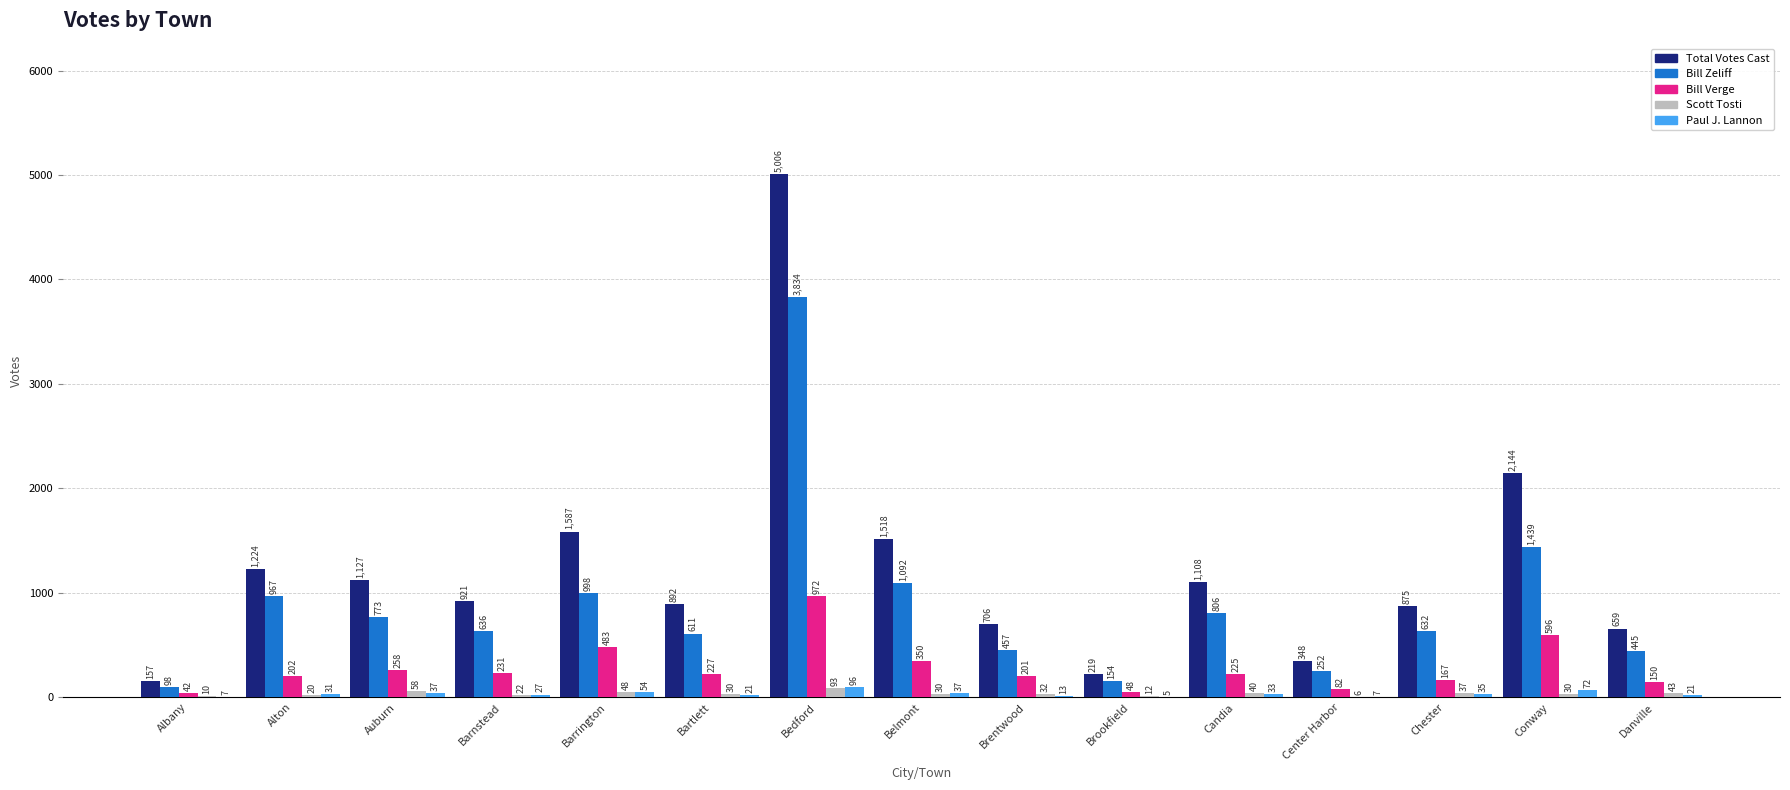

Which series has the widest spread of values?

Total Votes Cast